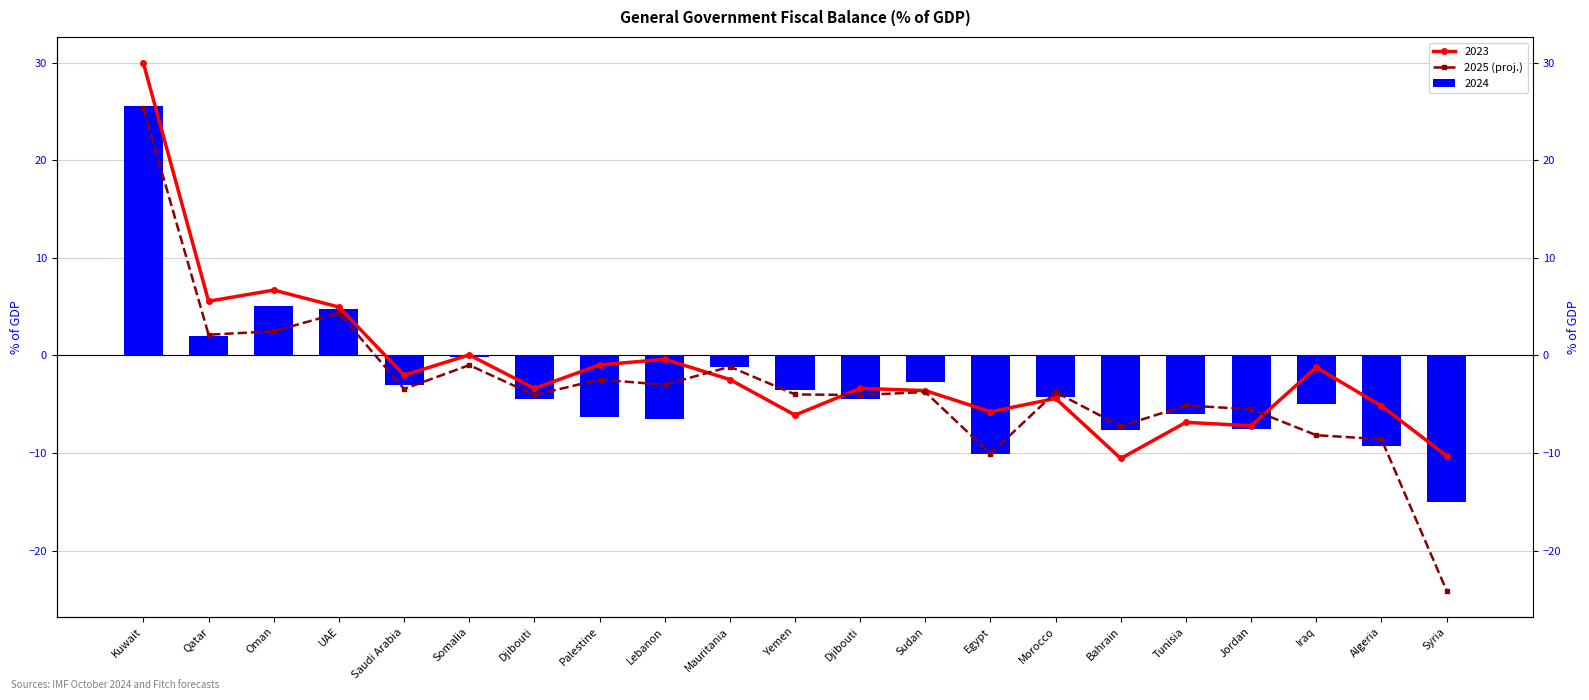

What is the sum of the values at Palestine and Algeria?

-11.1